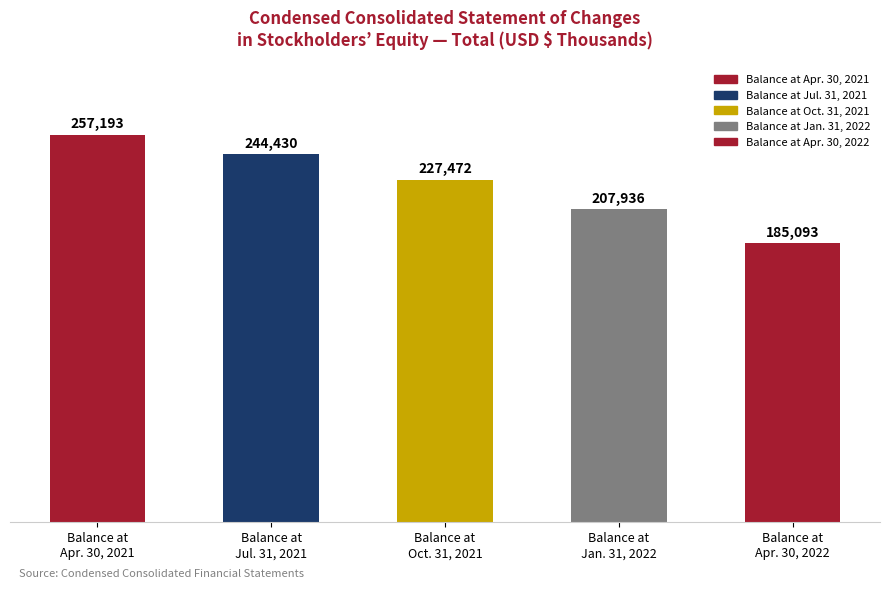

What is the label of the 2nd bar from the right?

Balance at
Jan. 31, 2022